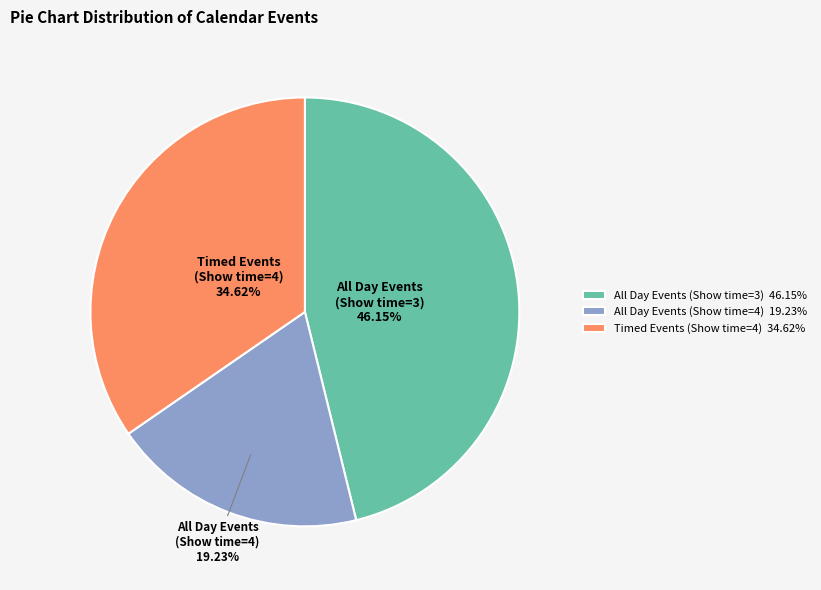

Combined, do All Day Events (Show time=3) 46.15% and Timed Events (Show time=4) 34.62% account for over 50%?

Yes